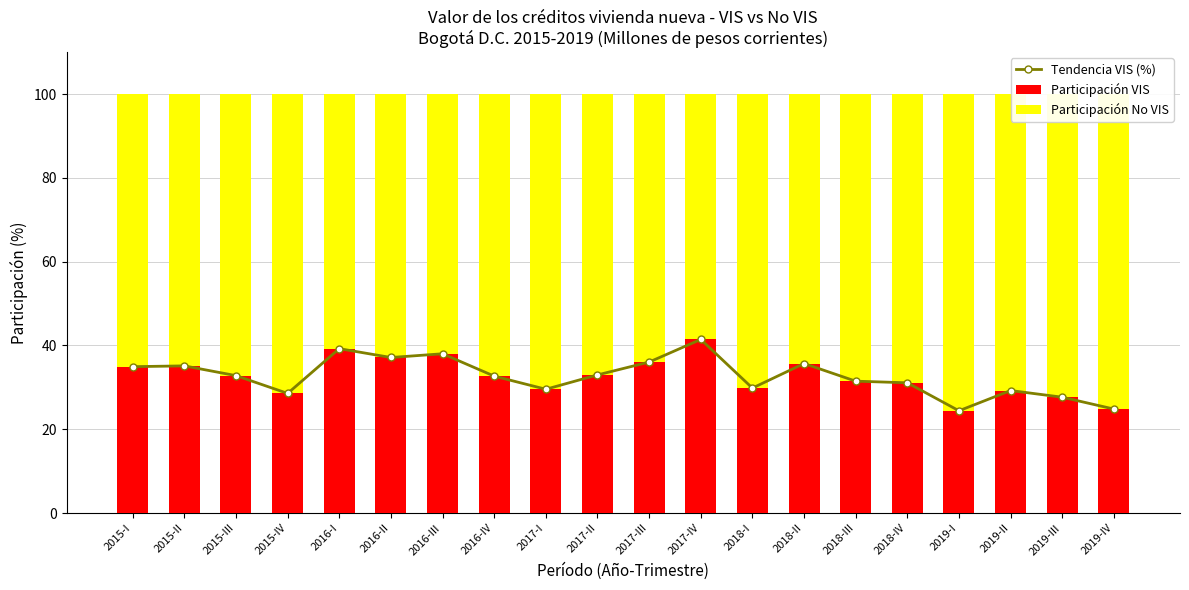

True or false: Participación VIS has a value of 35.7 at 2018-II.

True